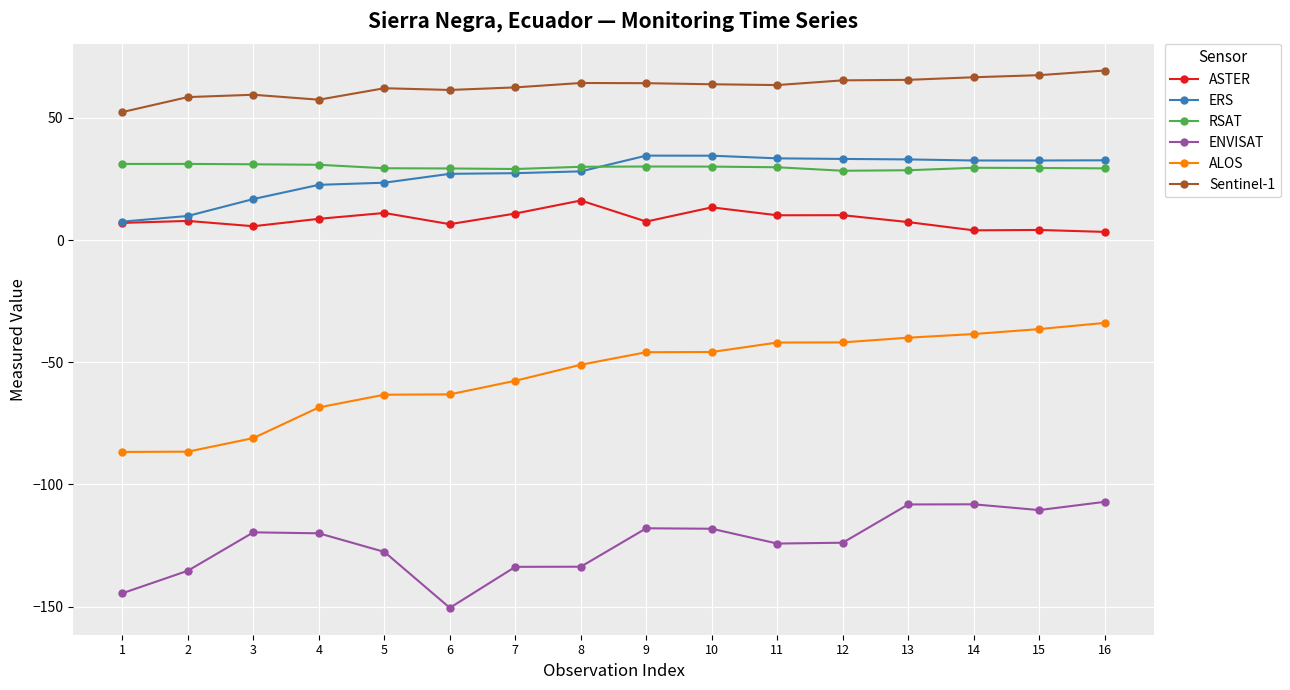

How many lines are shown in the chart?

6